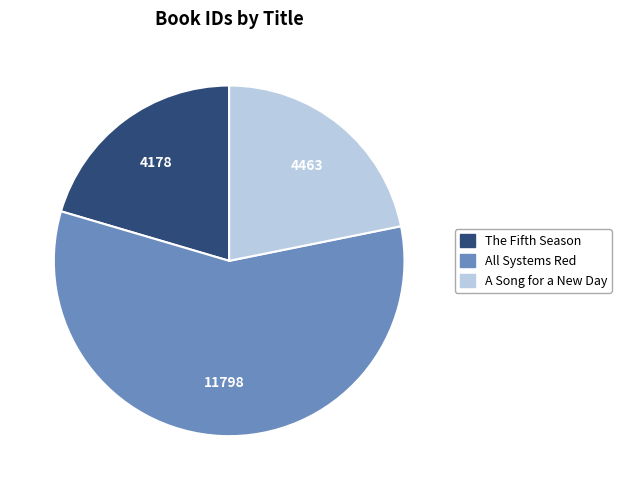

What is the ratio of the value at The Fifth Season to the value at All Systems Red?

0.4